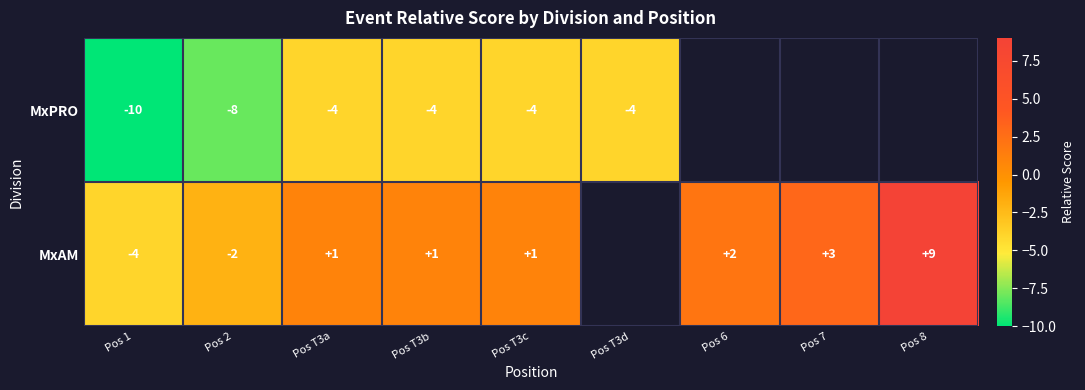

What is the difference between the highest and lowest values at Pos T3a?

5